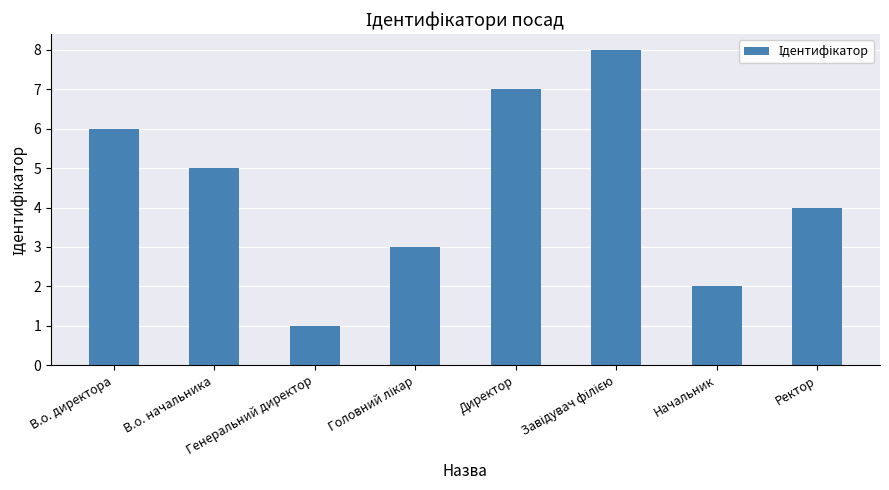

Which category has the lowest value across all series?

Генеральний директор